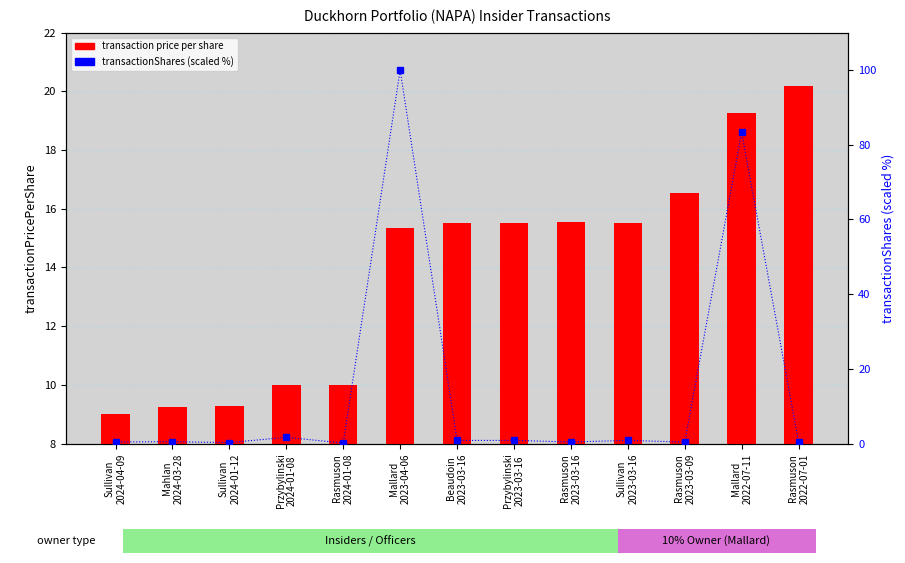

What value does the transaction price per share series have at Sullivan
2024-04-09?

9.0